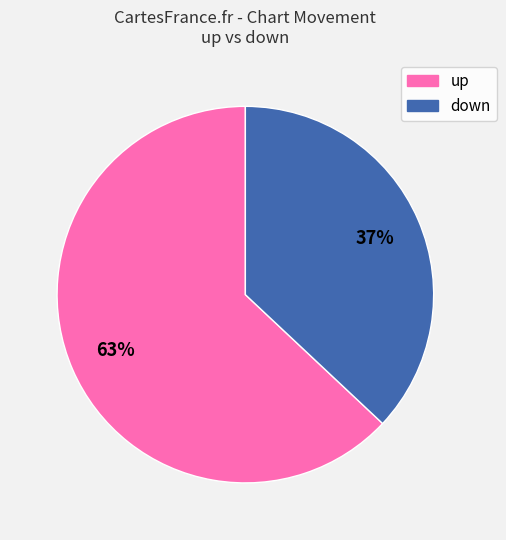

Which has a higher value, up or down?

up